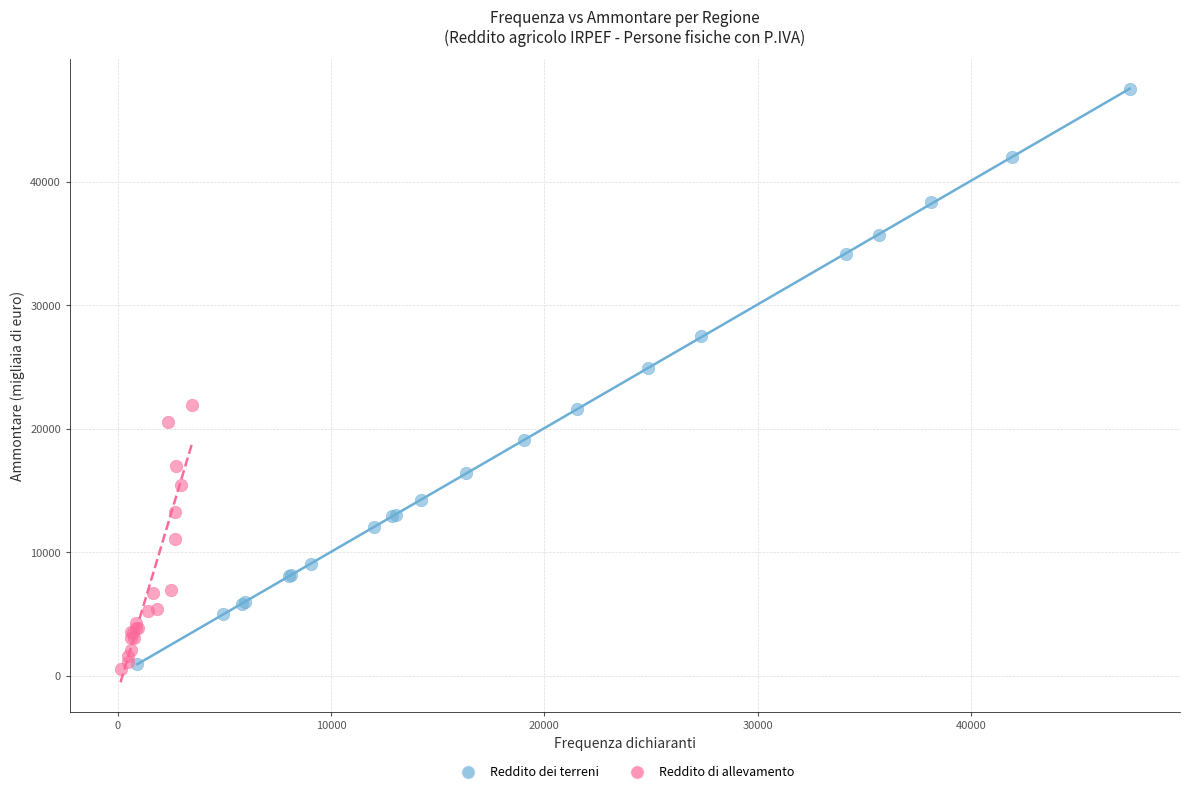

Which series contains the highest Y value?

Reddito dei terreni